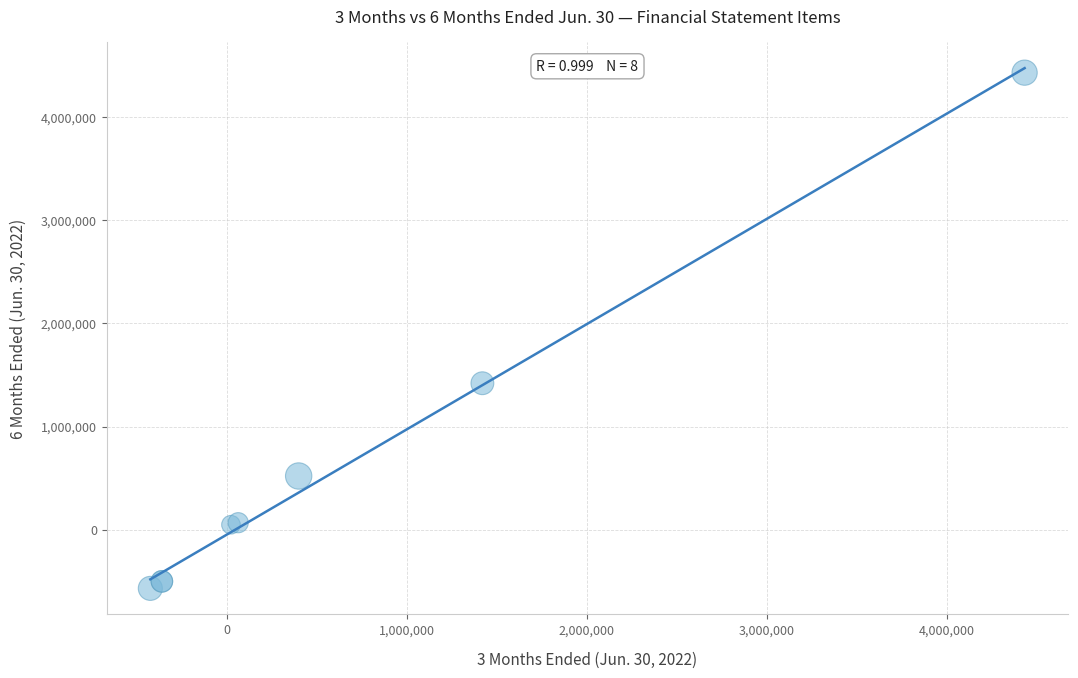

What Y value in the scatter plot is closest to 1930647?

1419700